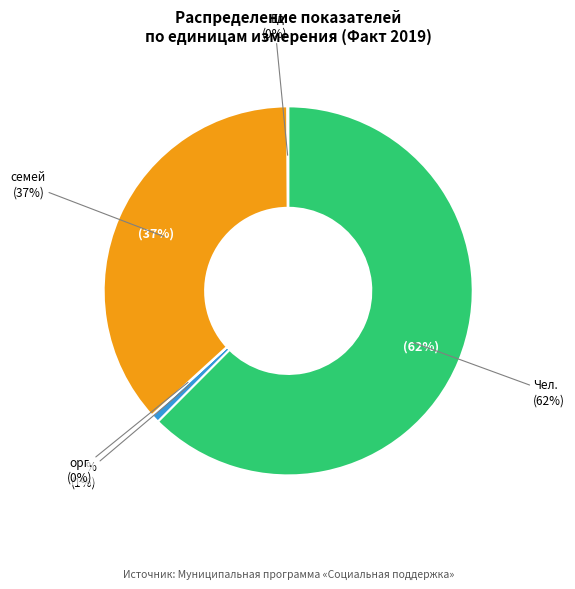

Does орг. account for over 50% of the chart?

No